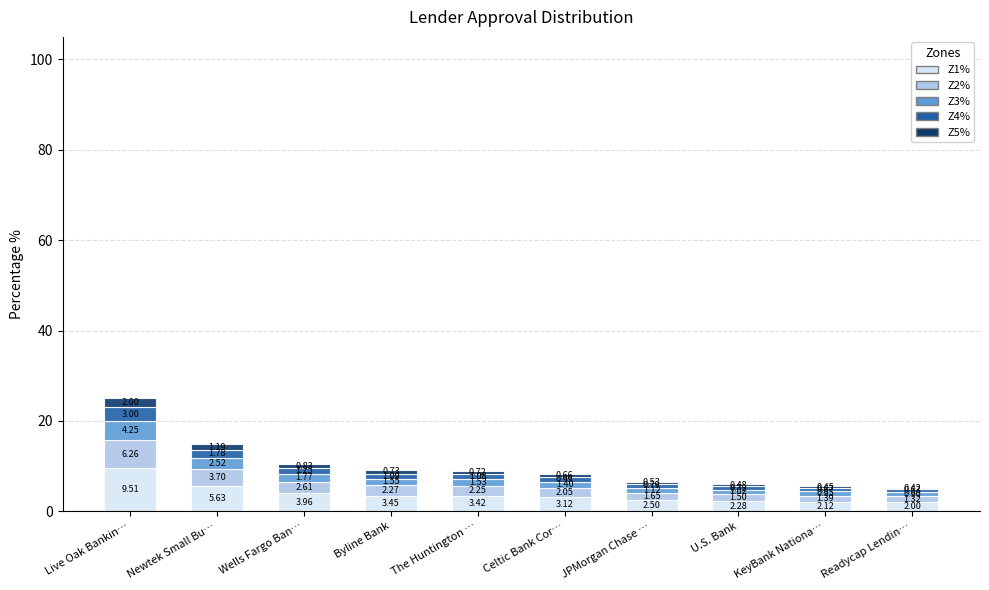

At which category is the sum across all series the highest?

Live Oak Bankin…